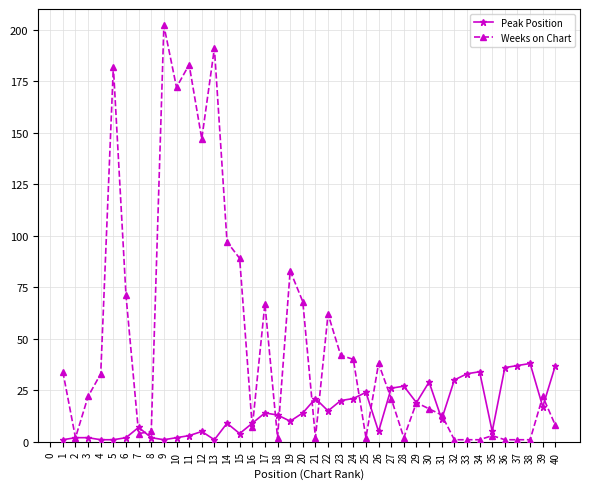

True or false: Peak Position has a value of 24 at 25.

True